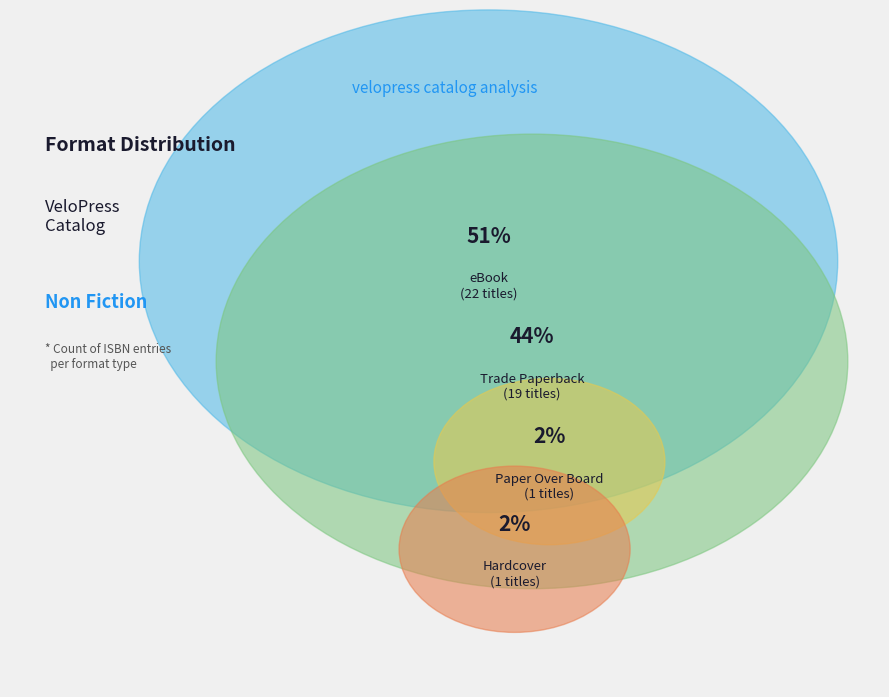

Do Paper Over Board and eBook together represent more than half of the pie?

Yes